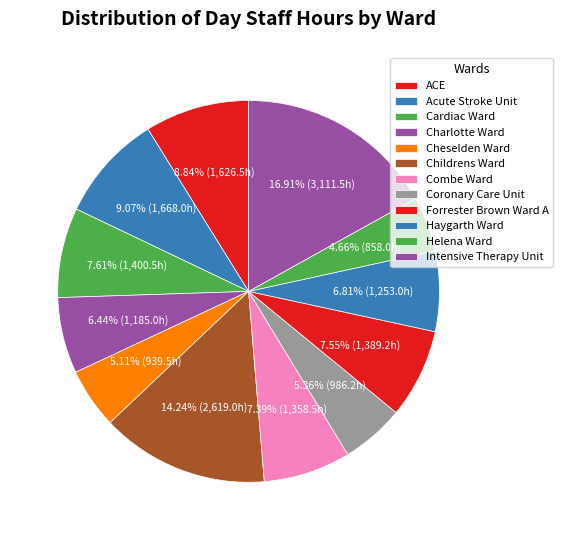

To the nearest percent, what is the average slice percentage?

8%